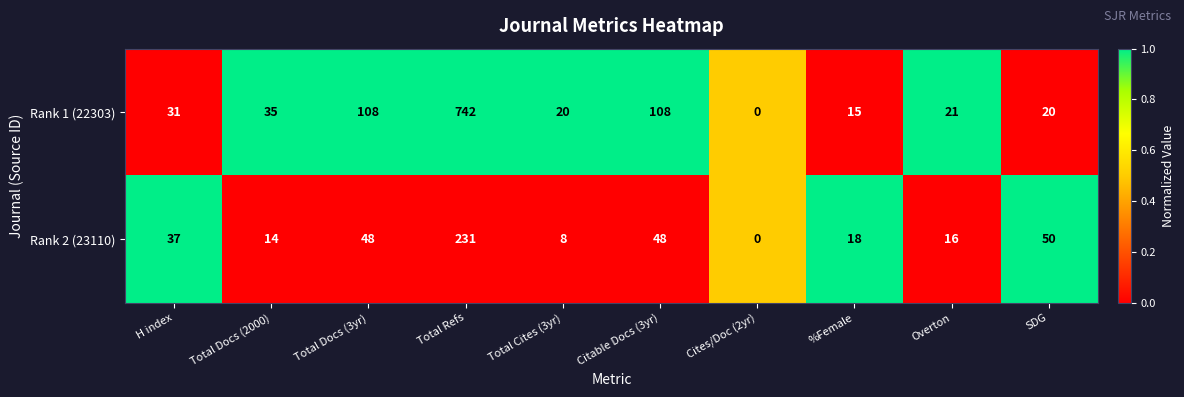

Rank the series at %Female from lowest to highest value.

Rank 1 (22303), Rank 2 (23110)